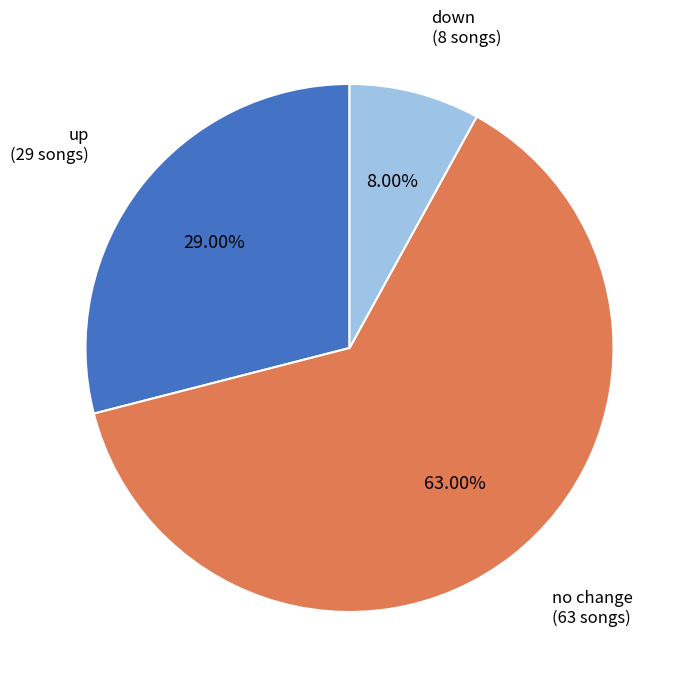

To the nearest percent, what is the difference between the largest and smallest slice percentages?

55%